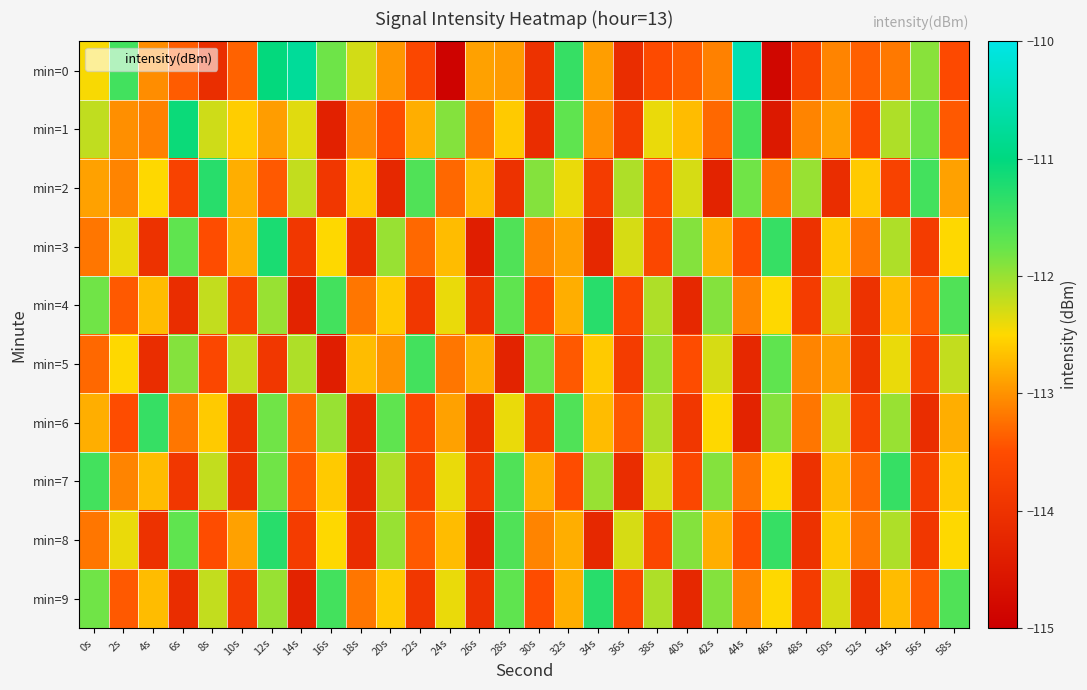

Reading left to right, list all the values displayed in this chart.

min=0: 0s=-112.5	2s=-111.5	4s=-113.0	6s=-113.4	8s=-114.1	10s=-113.3	12s=-111.0	14s=-110.7	16s=-111.8	18s=-112.3	20s=-113.0	22s=-113.6	24s=-114.9	26s=-112.9	28s=-112.9	30s=-114.0	32s=-111.4	34s=-112.9	36s=-114.1	38s=-113.5	40s=-113.4	42s=-113.1	44s=-110.5	46s=-114.9	48s=-113.7	50s=-113.1	52s=-113.4	54s=-113.2	56s=-111.9	58s=-113.6
min=1: 0s=-112.2	2s=-113.0	4s=-113.1	6s=-111.1	8s=-112.3	10s=-112.6	12s=-112.9	14s=-112.3	16s=-114.3	18s=-113.0	20s=-113.5	22s=-112.8	24s=-111.9	26s=-113.2	28s=-112.6	30s=-114.1	32s=-111.7	34s=-113.0	36s=-113.8	38s=-112.4	40s=-112.7	42s=-113.3	44s=-111.5	46s=-114.5	48s=-113.1	50s=-112.9	52s=-113.6	54s=-112.1	56s=-111.8	58s=-113.4
min=2: 0s=-112.9	2s=-113.1	4s=-112.5	6s=-113.7	8s=-111.3	10s=-112.8	12s=-113.4	14s=-112.2	16s=-113.9	18s=-112.6	20s=-114.2	22s=-111.6	24s=-113.3	26s=-112.7	28s=-114.0	30s=-111.9	32s=-112.4	34s=-113.8	36s=-112.1	38s=-113.5	40s=-112.3	42s=-114.3	44s=-111.8	46s=-113.2	48s=-112.0	50s=-114.1	52s=-112.6	54s=-113.7	56s=-111.5	58s=-112.9
min=3: 0s=-113.2	2s=-112.4	4s=-114.0	6s=-111.7	8s=-113.5	10s=-112.8	12s=-111.2	14s=-113.9	16s=-112.5	18s=-114.1	20s=-112.0	22s=-113.3	24s=-112.7	26s=-114.4	28s=-111.6	30s=-113.1	32s=-112.9	34s=-114.2	36s=-112.3	38s=-113.6	40s=-111.9	42s=-112.8	44s=-113.5	46s=-111.4	48s=-114.0	50s=-112.6	52s=-113.2	54s=-112.1	56s=-113.8	58s=-112.5
min=4: 0s=-111.8	2s=-113.4	4s=-112.7	6s=-114.1	8s=-112.2	10s=-113.7	12s=-112.0	14s=-114.3	16s=-111.5	18s=-113.2	20s=-112.6	22s=-113.9	24s=-112.4	26s=-114.0	28s=-111.7	30s=-113.5	32s=-112.8	34s=-111.3	36s=-113.6	38s=-112.1	40s=-114.2	42s=-111.9	44s=-113.1	46s=-112.5	48s=-113.8	50s=-112.3	52s=-114.0	54s=-112.7	56s=-113.4	58s=-111.6
min=5: 0s=-113.3	2s=-112.5	4s=-114.1	6s=-111.9	8s=-113.6	10s=-112.2	12s=-113.9	14s=-112.1	16s=-114.4	18s=-112.7	20s=-113.0	22s=-111.5	24s=-113.2	26s=-112.8	28s=-114.3	30s=-111.8	32s=-113.4	34s=-112.6	36s=-113.8	38s=-112.0	40s=-113.5	42s=-112.3	44s=-114.2	46s=-111.7	48s=-113.1	50s=-112.9	52s=-114.0	54s=-112.4	56s=-113.7	58s=-112.2
min=6: 0s=-112.8	2s=-113.5	4s=-111.4	6s=-113.2	8s=-112.6	10s=-114.0	12s=-111.8	14s=-113.3	16s=-112.0	18s=-114.2	20s=-111.7	22s=-113.6	24s=-112.9	26s=-114.1	28s=-112.4	30s=-113.8	32s=-111.6	34s=-112.7	36s=-113.4	38s=-112.1	40s=-113.9	42s=-112.5	44s=-114.3	46s=-111.9	48s=-113.2	50s=-112.3	52s=-113.7	54s=-112.0	56s=-114.1	58s=-112.8
min=7: 0s=-111.5	2s=-113.1	4s=-112.7	6s=-113.9	8s=-112.2	10s=-114.0	12s=-111.8	14s=-113.4	16s=-112.6	18s=-114.2	20s=-112.1	22s=-113.7	24s=-112.4	26s=-113.9	28s=-111.6	30s=-112.8	32s=-113.5	34s=-112.0	36s=-114.1	38s=-112.3	40s=-113.6	42s=-111.9	44s=-113.2	46s=-112.5	48s=-114.0	50s=-112.7	52s=-113.3	54s=-111.4	56s=-113.8	58s=-112.6
min=8: 0s=-113.2	2s=-112.4	4s=-114.0	6s=-111.7	8s=-113.5	10s=-112.9	12s=-111.3	14s=-113.8	16s=-112.5	18s=-114.1	20s=-112.0	22s=-113.4	24s=-112.7	26s=-114.3	28s=-111.6	30s=-113.1	32s=-112.8	34s=-114.2	36s=-112.3	38s=-113.6	40s=-111.9	42s=-112.8	44s=-113.5	46s=-111.4	48s=-114.0	50s=-112.6	52s=-113.2	54s=-112.1	56s=-113.9	58s=-112.5
min=9: 0s=-111.8	2s=-113.4	4s=-112.7	6s=-114.1	8s=-112.2	10s=-113.8	12s=-112.0	14s=-114.3	16s=-111.5	18s=-113.2	20s=-112.6	22s=-113.9	24s=-112.4	26s=-114.0	28s=-111.7	30s=-113.5	32s=-112.8	34s=-111.3	36s=-113.6	38s=-112.1	40s=-114.2	42s=-111.9	44s=-113.1	46s=-112.5	48s=-113.8	50s=-112.3	52s=-114.0	54s=-112.7	56s=-113.4	58s=-111.6